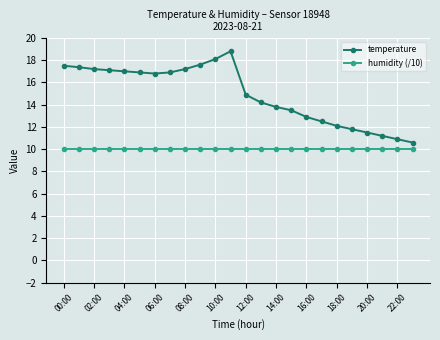

Which series has the largest total across all categories?

temperature